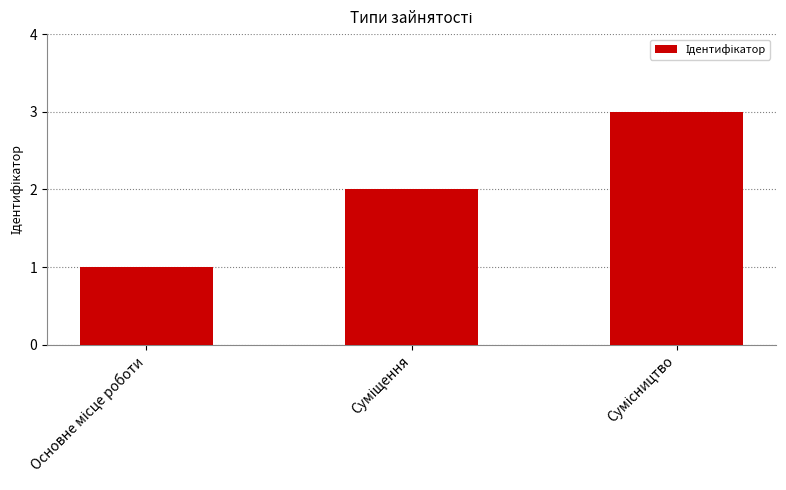

What is the sum of all values?

6